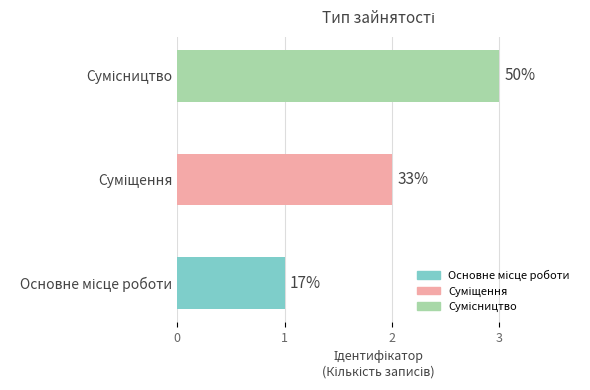

How many bars are there in total?

3